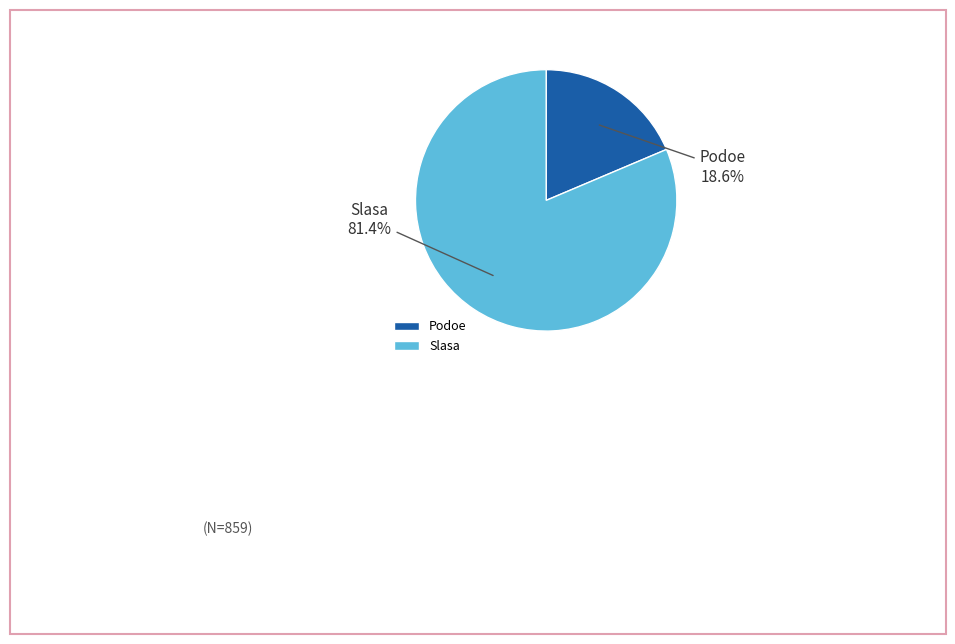

Between Slasa and Podoe, which is larger?

Slasa